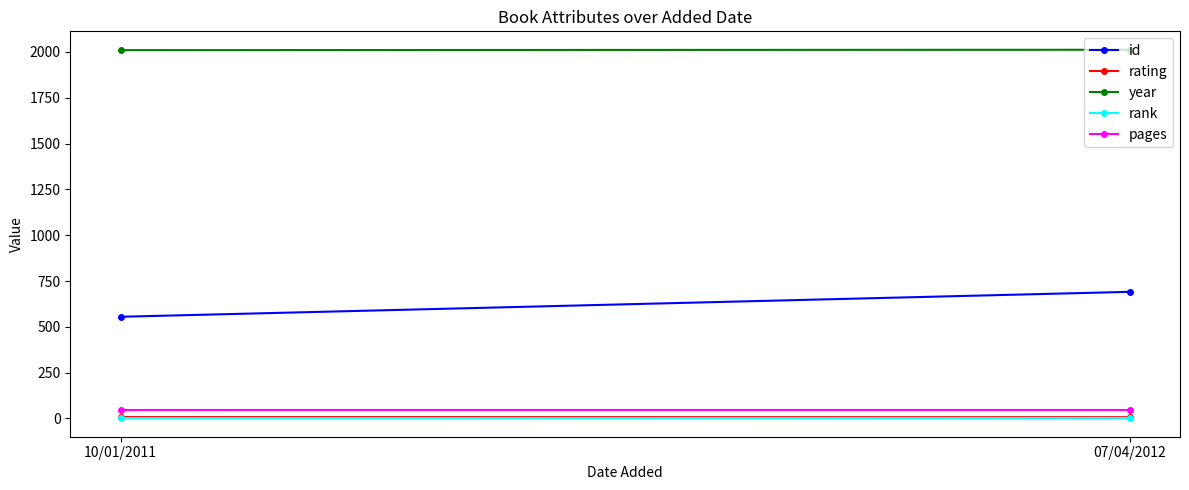

List the series in order of their peak value, lowest first.

rank, rating, pages, id, year